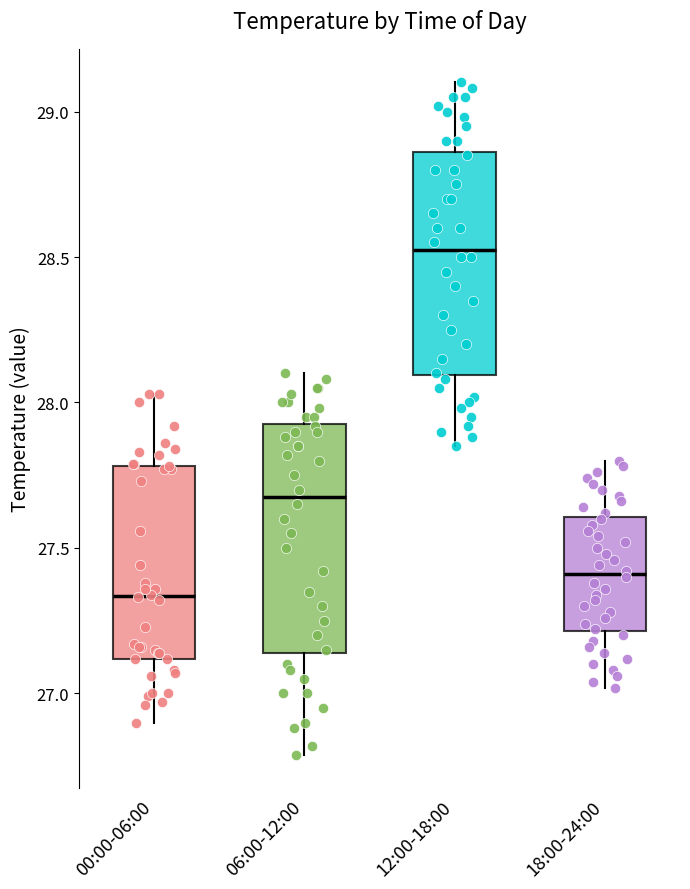

Reading left to right, transcribe this box plot: for each box, give where its median line is, the range the box spans, and where its two whiskers end, as read against the y-axis. The values are not printed on the chart, so give them approximately, as read against the axis.

00:00-06:00: median 27.35, box 27.10 to 27.80, whiskers 26.90 to 28.05
06:00-12:00: median 27.70, box 27.15 to 27.95, whiskers 26.80 to 28.10
12:00-18:00: median 28.55, box 28.10 to 28.85, whiskers 27.85 to 29.10
18:00-24:00: median 27.40, box 27.20 to 27.60, whiskers 27.00 to 27.80